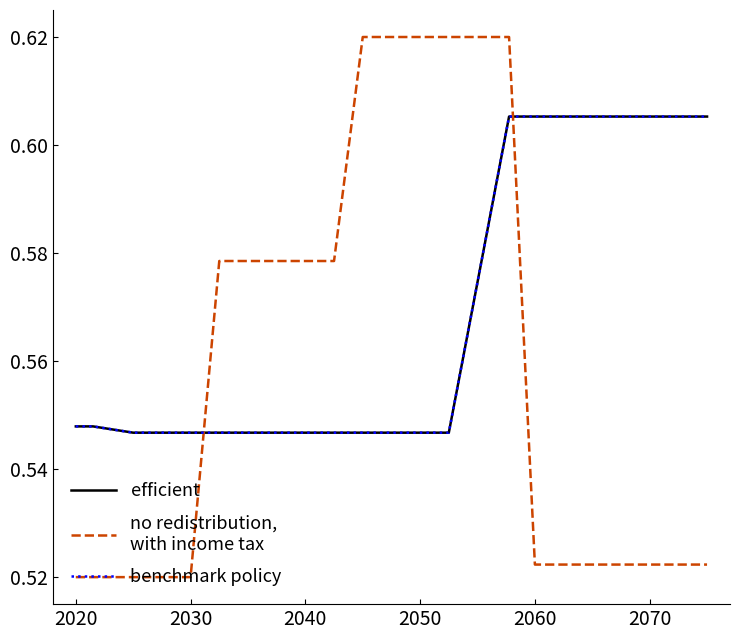

Reading left to right, list all the values displayed in this chart.

efficient: 0.5	0.5	0.5	0.5	0.5	0.5	0.5	0.5	0.5	0.5	0.5	0.5	0.5	0.5	0.6	0.6	0.6	0.6	0.6	0.6
no redistribution,
with income tax: 0.5	0.5	0.5	0.5	0.5	0.6	0.6	0.6	0.6	0.6	0.6	0.6	0.6	0.6	0.6	0.5	0.5	0.5	0.5	0.5
benchmark policy: 0.5	0.5	0.5	0.5	0.5	0.5	0.5	0.5	0.5	0.5	0.5	0.5	0.5	0.5	0.6	0.6	0.6	0.6	0.6	0.6